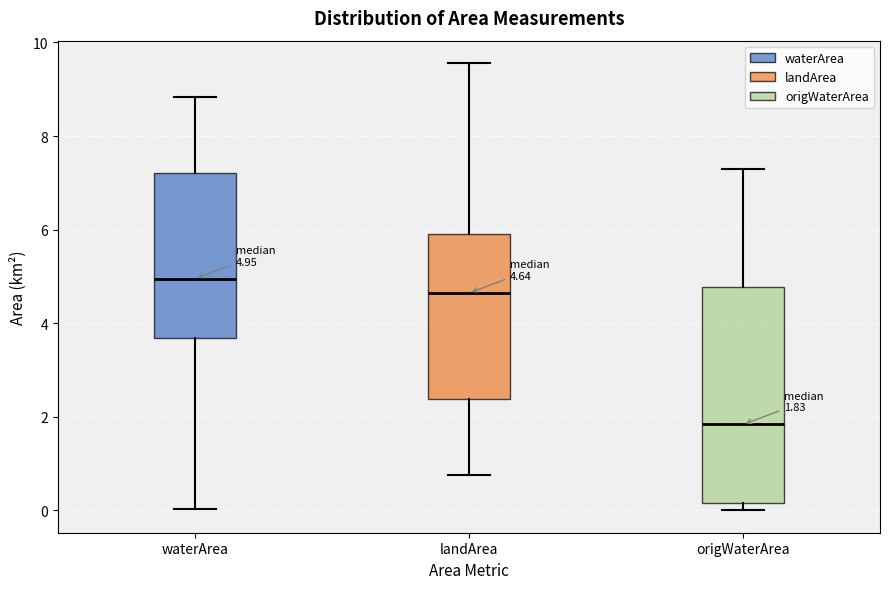

Which box has the highest median line?

waterArea